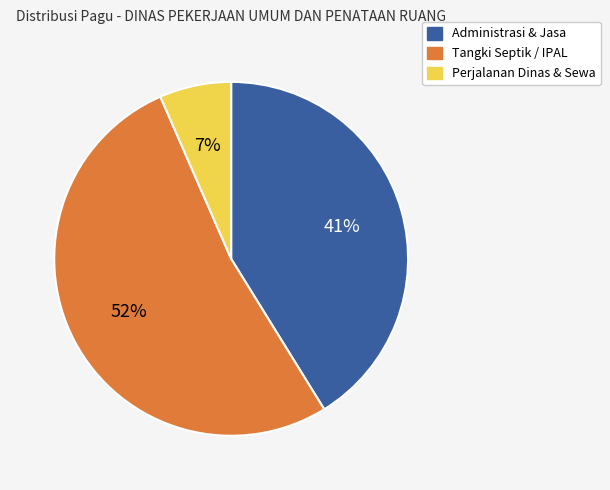

To the nearest percent, what is the average slice percentage?

33%